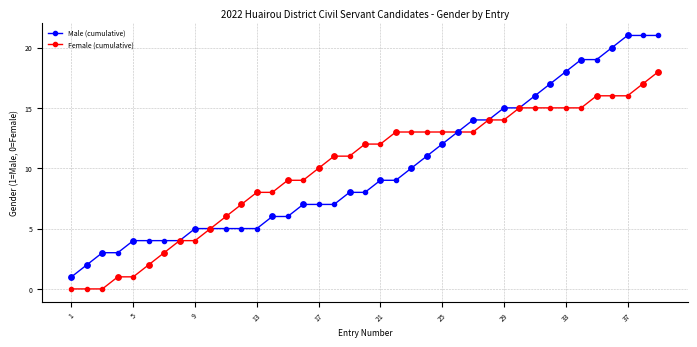

Which series has the largest range (max minus min)?

Male (cumulative)